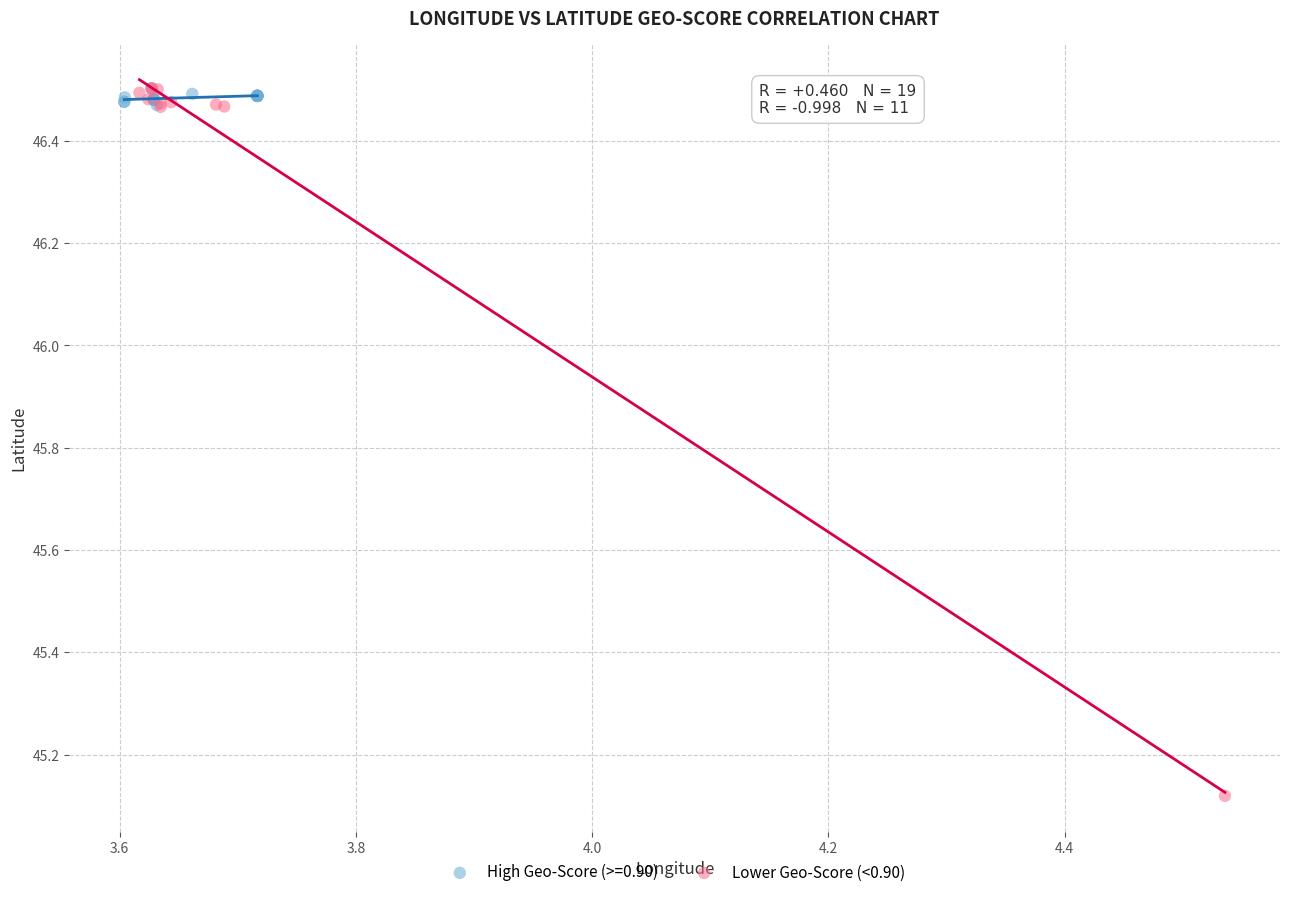

Which series has the largest Y range (max minus min)?

Lower Geo-Score (<0.90)